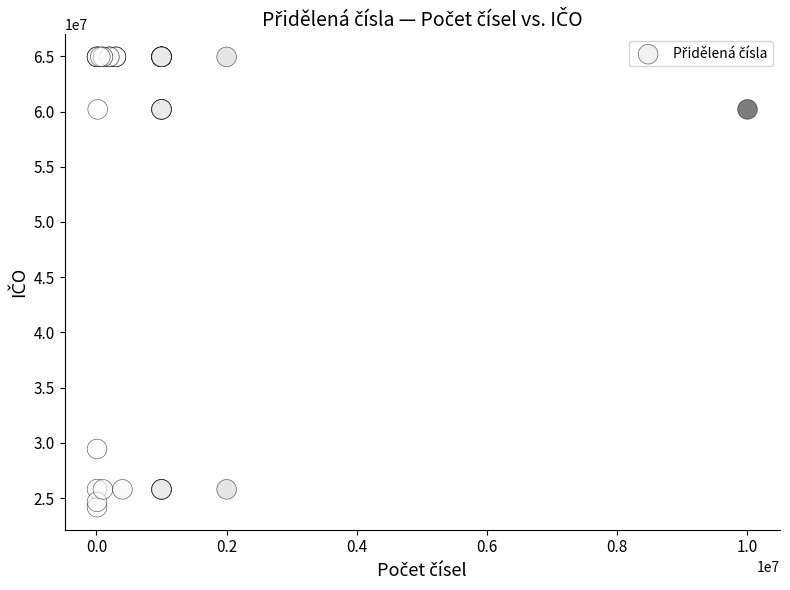

What Y value in the scatter plot is closest to 44561882?

29444268